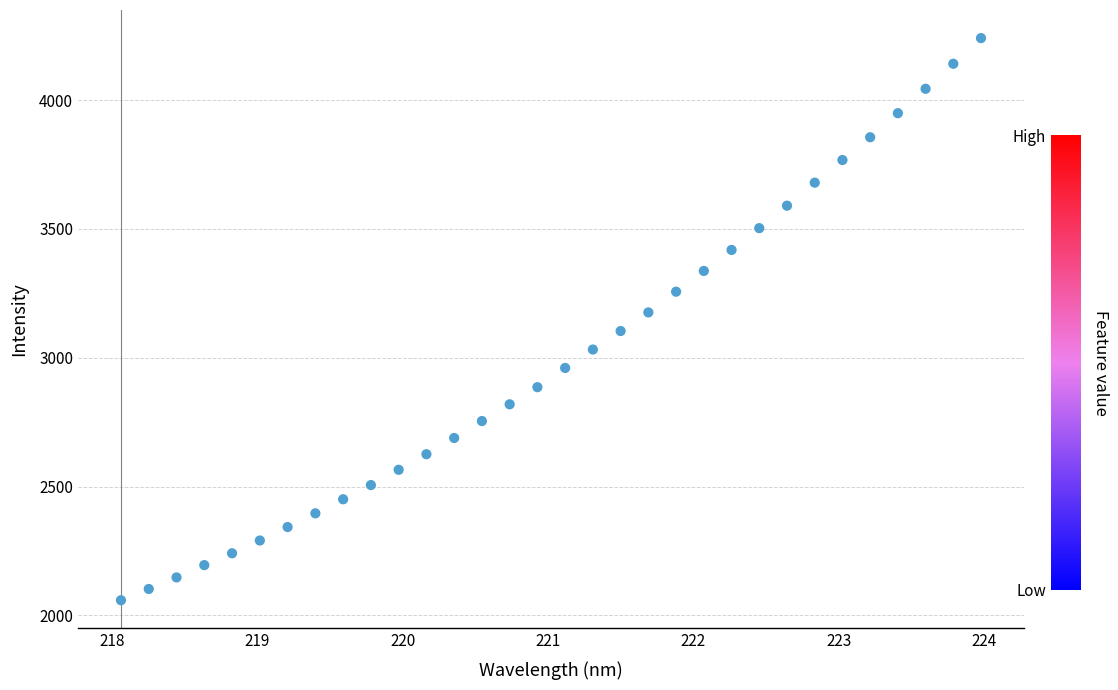

How many data points are displayed?

32